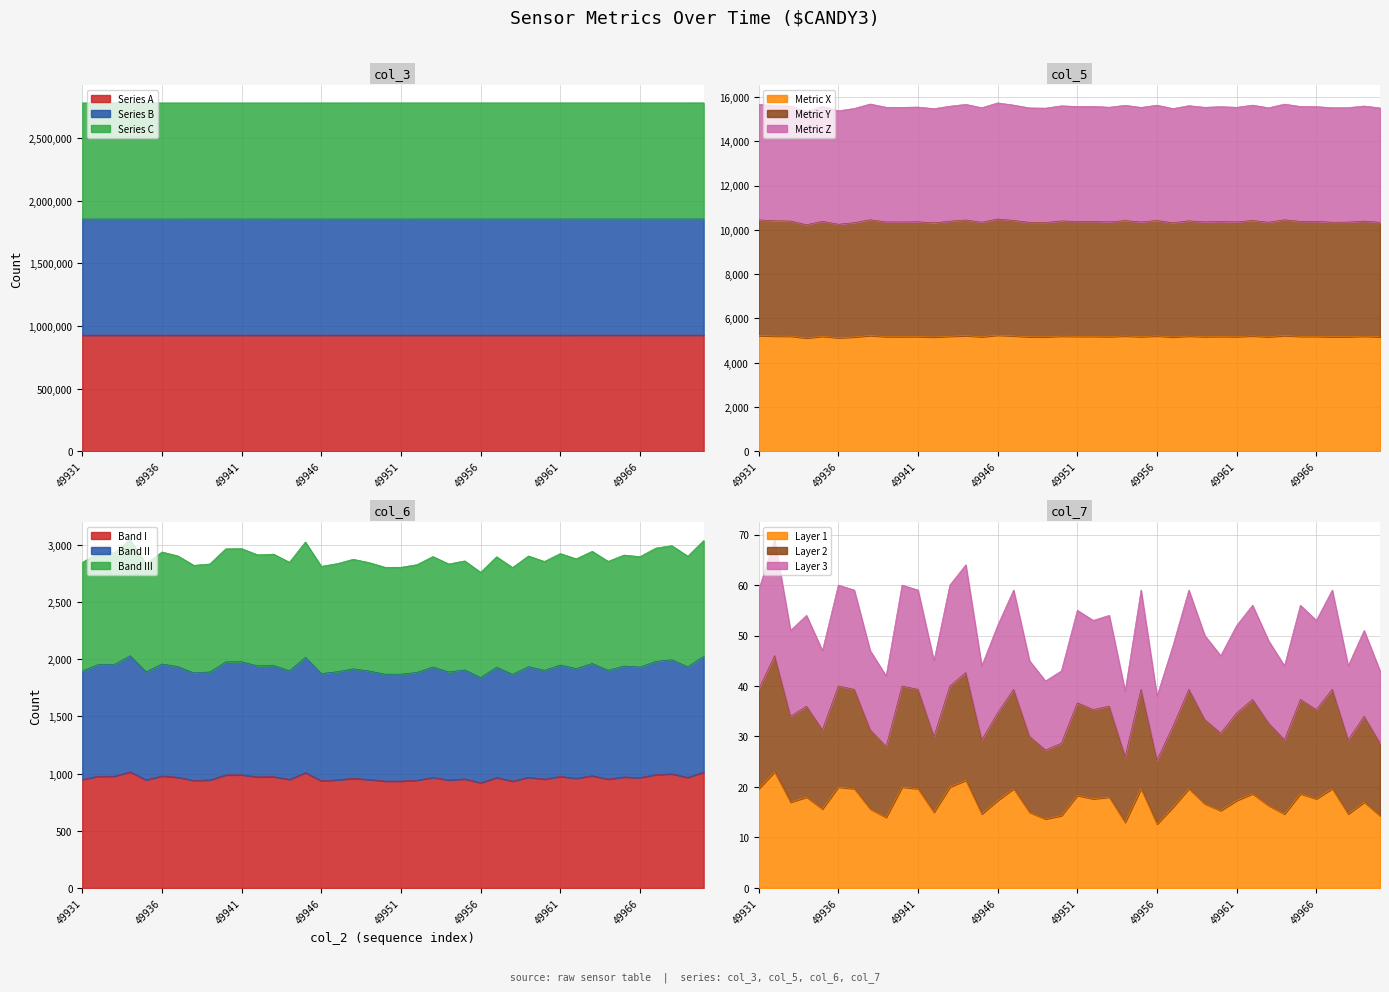

True or false: col_3 has a value of 927463.0 at 49966.

True